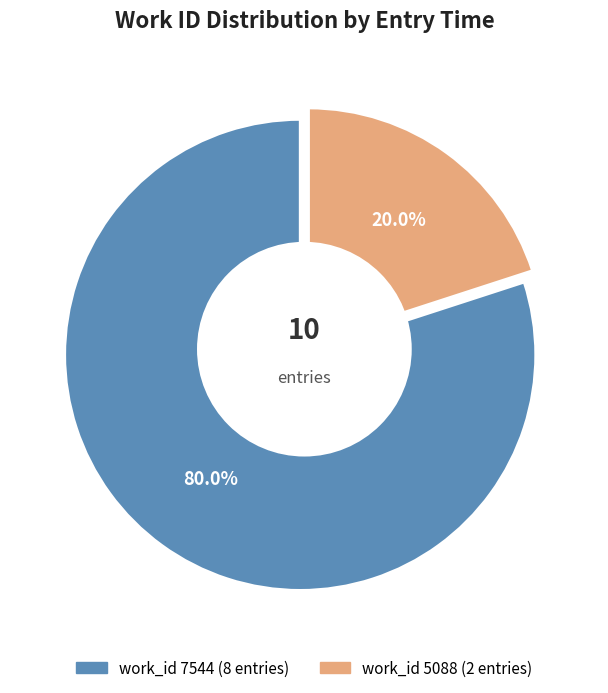

True or false: 2016-02-18 06:11 accounts for 1% of the total.

False